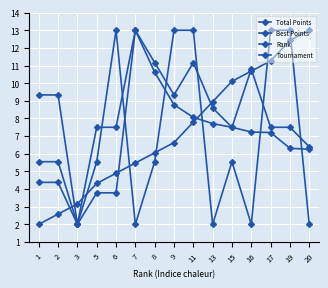

Reading left to right, what are all the values shown in this chart?

Total Points: 4.4	4.4	2.0	3.8	3.8	13.0	10.6	8.8	8.1	7.7	7.5	7.2	7.2	6.3	6.3
Best Points: 9.3	9.3	2.0	7.5	7.5	13.0	11.2	9.3	11.2	8.6	7.5	10.8	7.5	7.5	6.4
Rank: 2.0	2.6	3.2	4.3	4.9	5.5	6.1	6.6	7.8	8.9	10.1	10.7	11.3	12.4	13.0
Tournament: 5.5	5.5	2.0	5.5	13.0	2.0	5.5	13.0	13.0	2.0	5.5	2.0	13.0	13.0	2.0